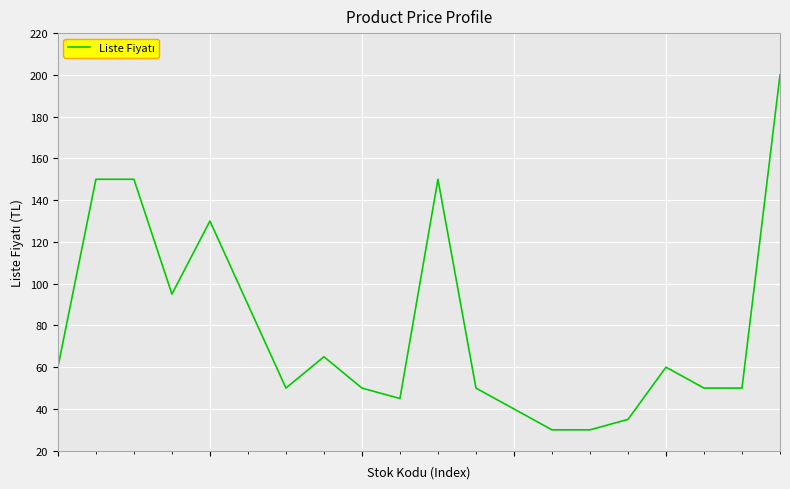

What is the difference between the maximum and minimum values?

170